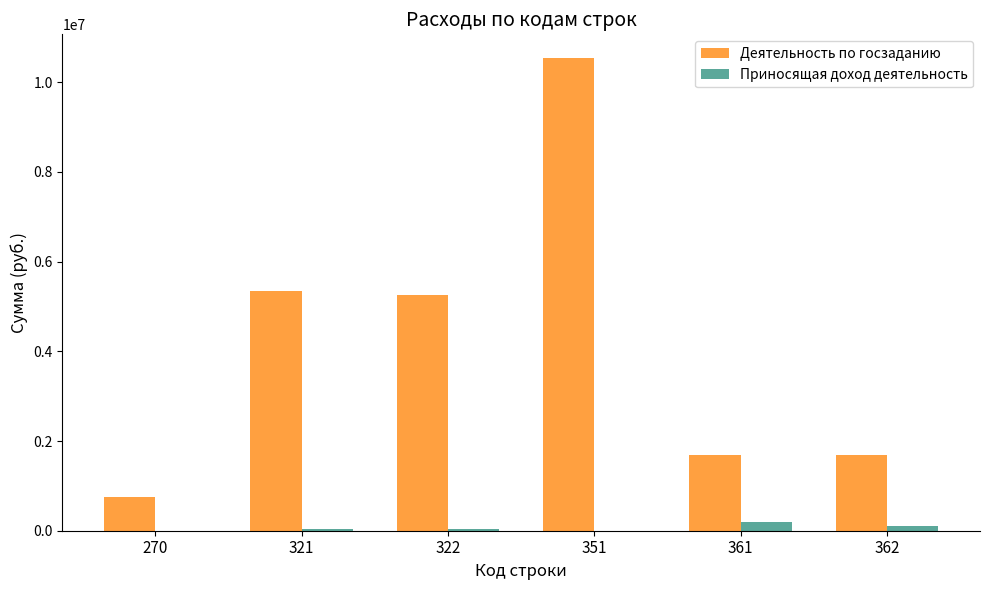

Is the value of Деятельность по госзаданию at 321 greater than the value of Приносящая доход деятельность at 322?

Yes